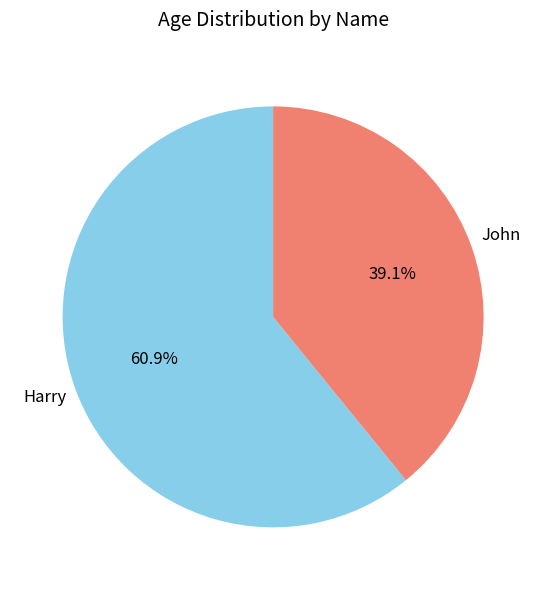

Is there a majority slice in this chart?

Yes